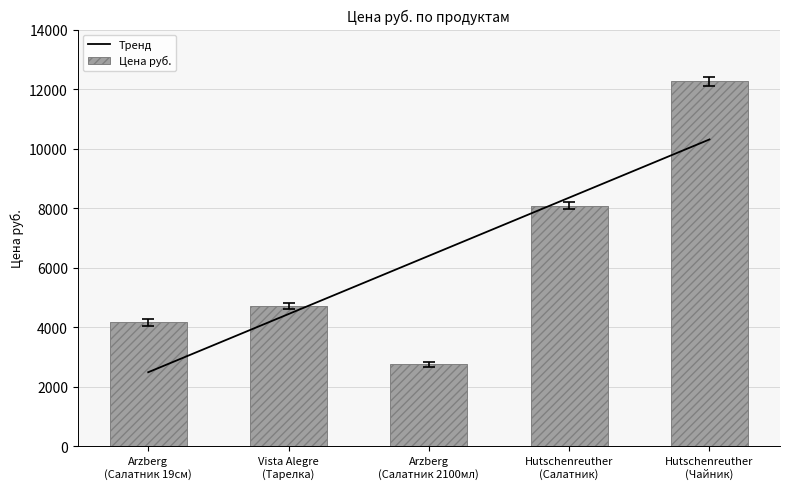

What is the label of the 4th bar from the right?

Vista Alegre
(Тарелка)